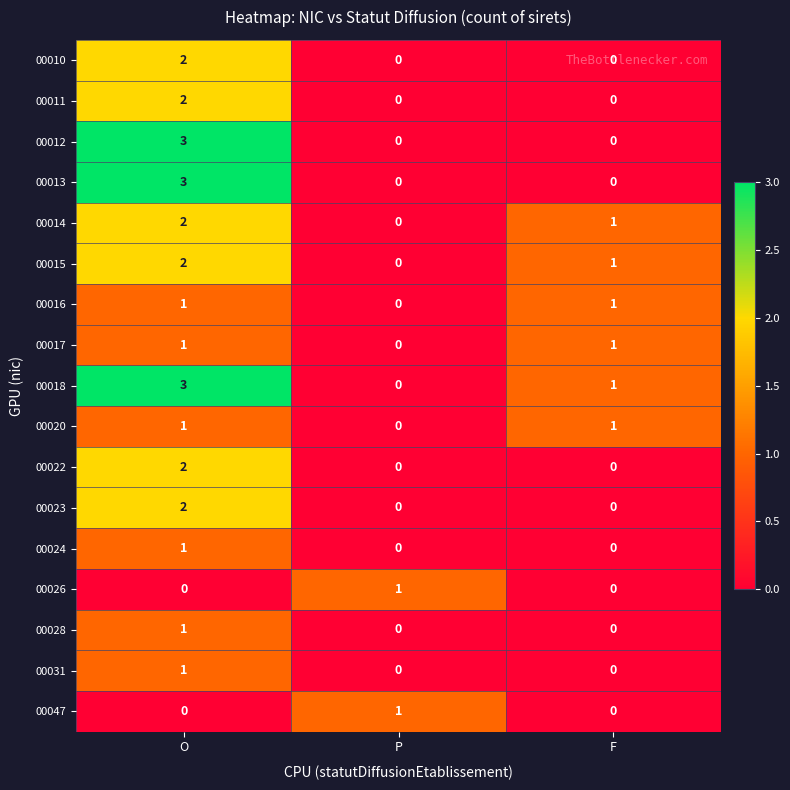

At which category is the sum across all series the highest?

O